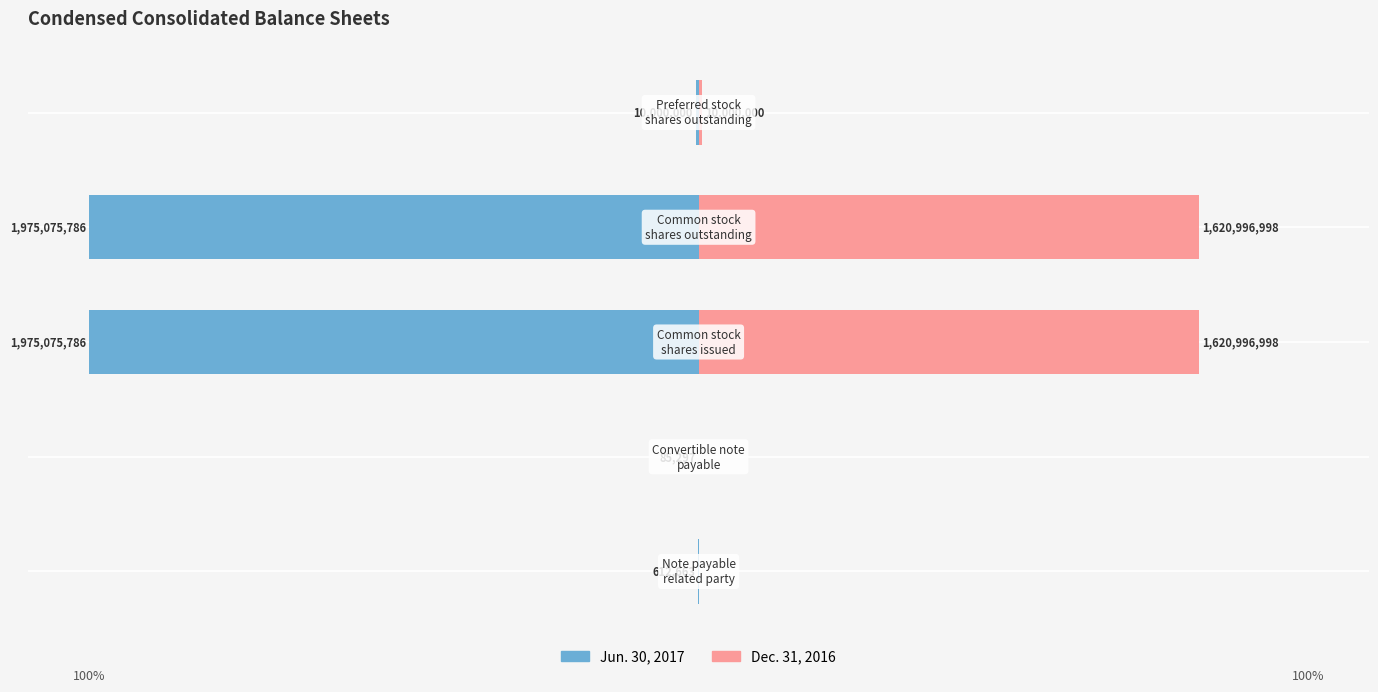

Which series has the largest range (max minus min)?

Jun. 30, 2017